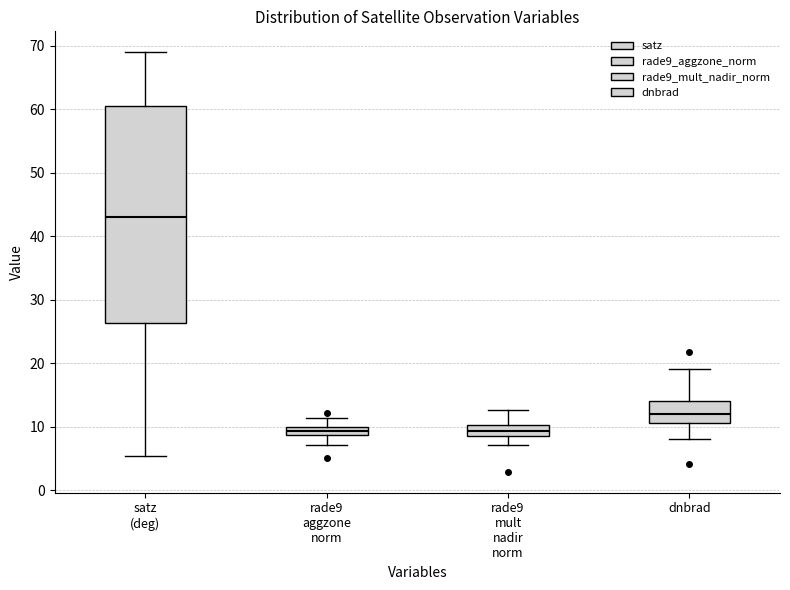

Which box's median line is the highest?

satz (deg)